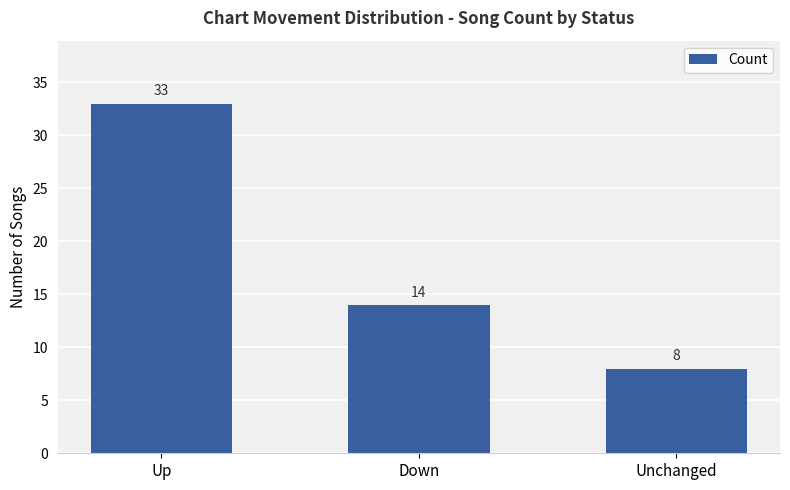

The value at Unchanged is 3. True or false?

False